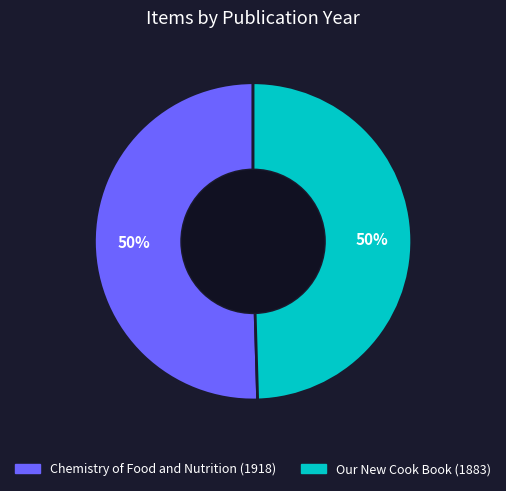

True or false: Chemistry of Food and Nutrition (1918) accounts for 57% of the total.

False